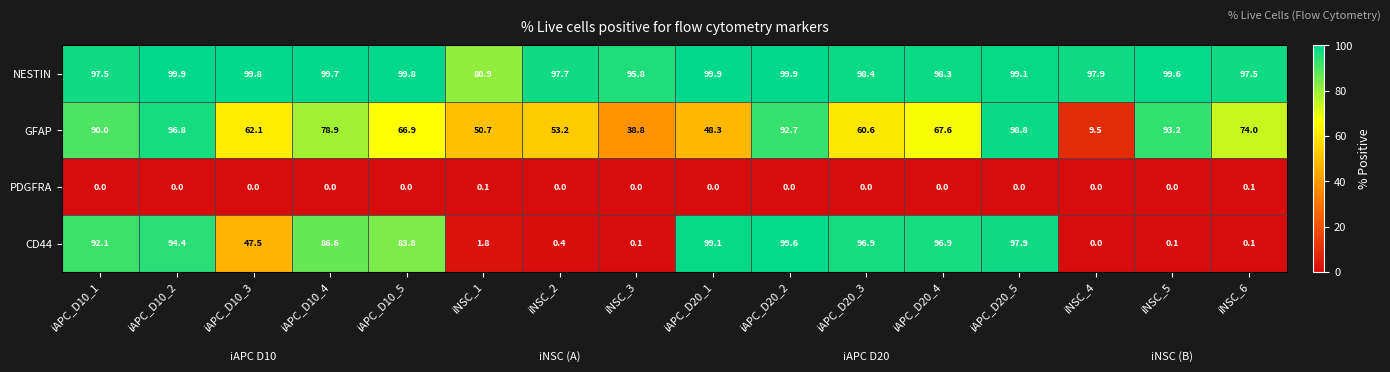

Which series changed the most between iAPC_D10_3 and iAPC_D10_4?

CD44